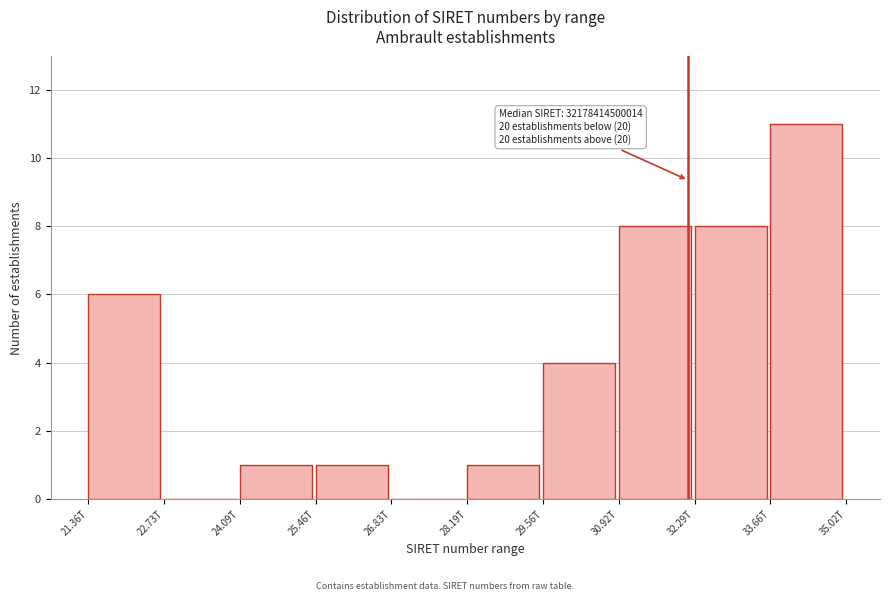

Reading right to left, what are all the values shown in this chart?

33.66T=11	32.29T=8	30.92T=8	29.56T=4	28.19T=1	26.83T=0	25.46T=1	24.09T=1	22.73T=0	21.36T=6